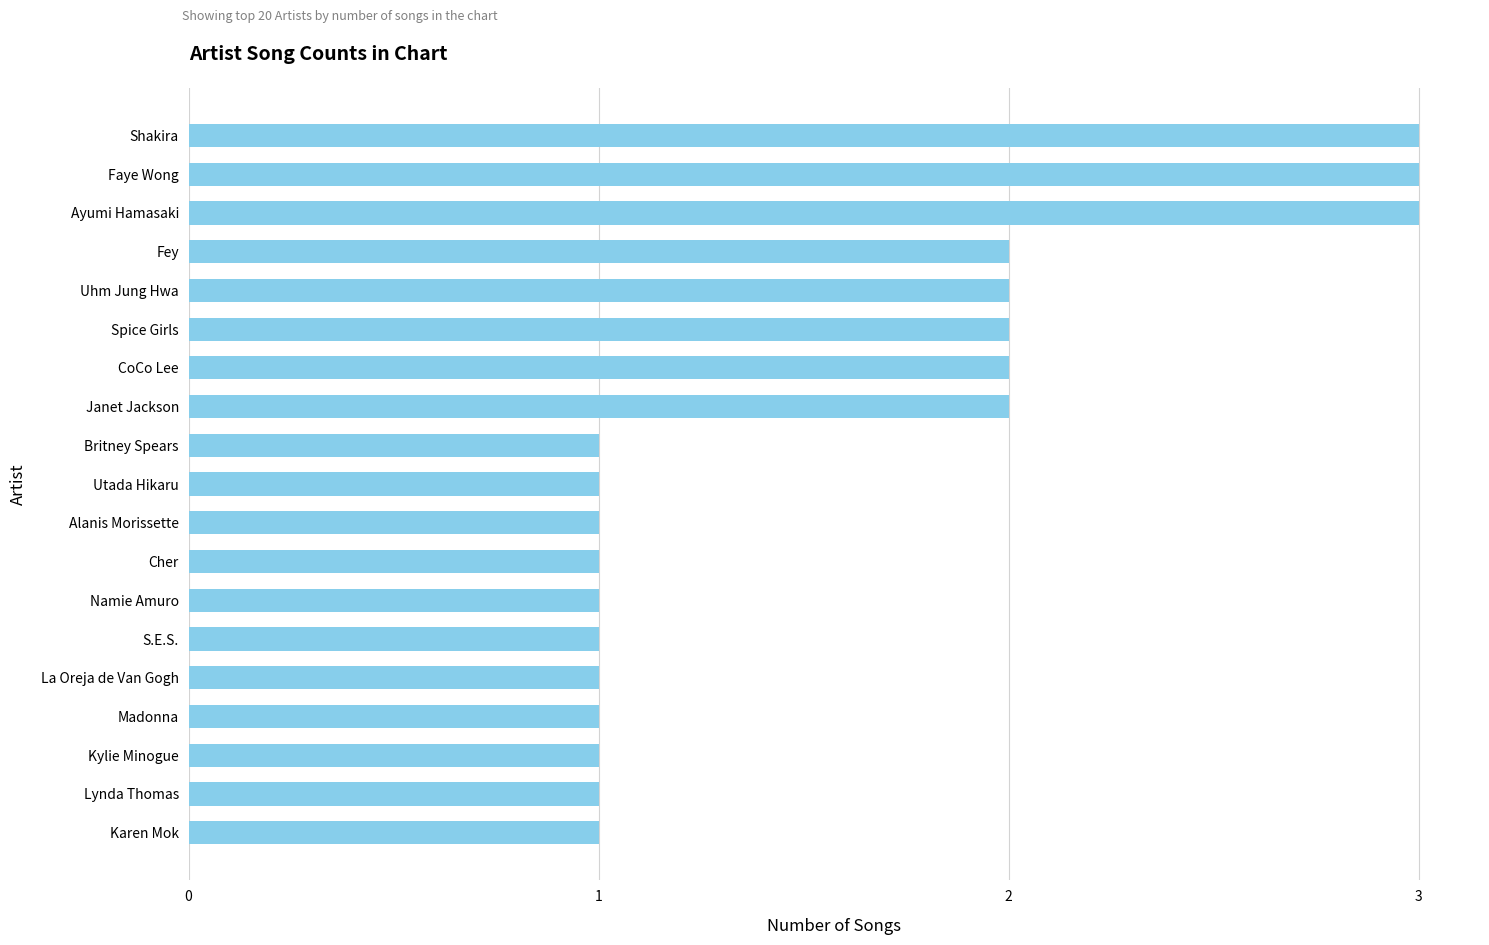

Which has a higher value, CoCo Lee or Cher?

CoCo Lee